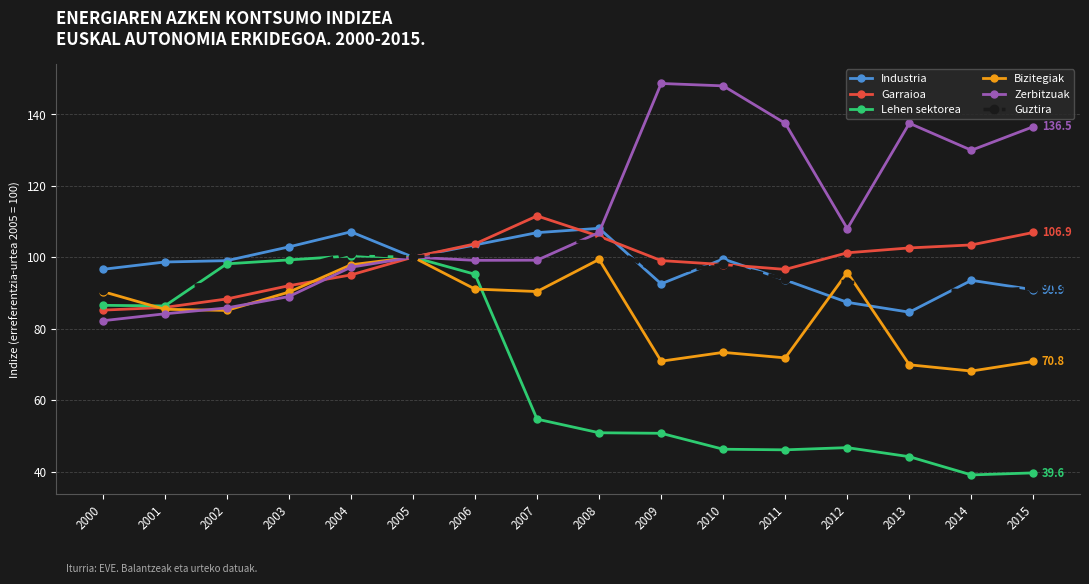

True or false: Bizitegiak has more than 2 points higher than both neighbors.

True